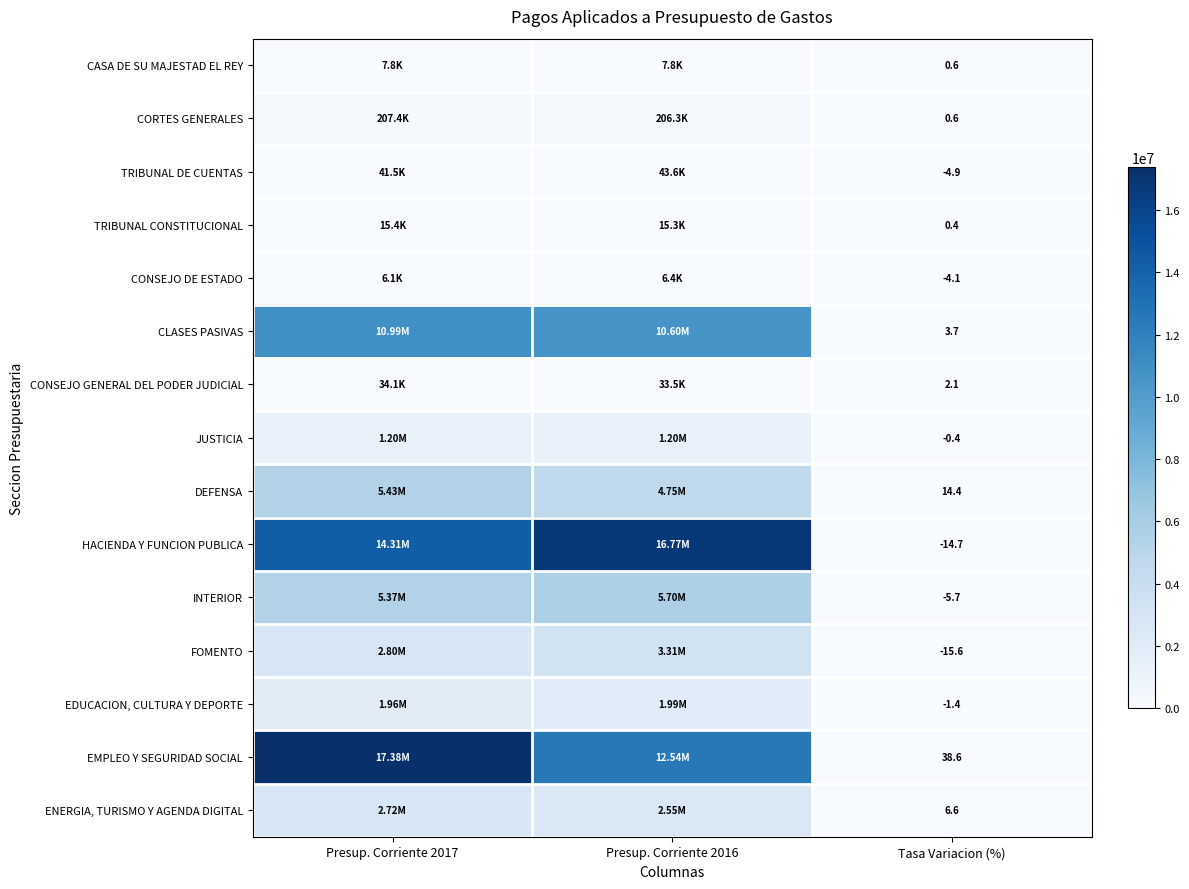

What is the difference between the highest and lowest values at Tasa Variacion (%)?

54.2